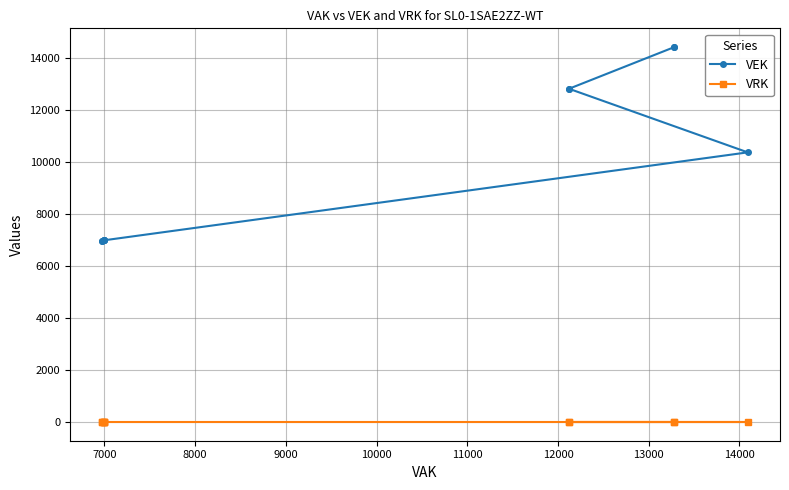

Does the chart display data point markers on the line(s)?

Yes